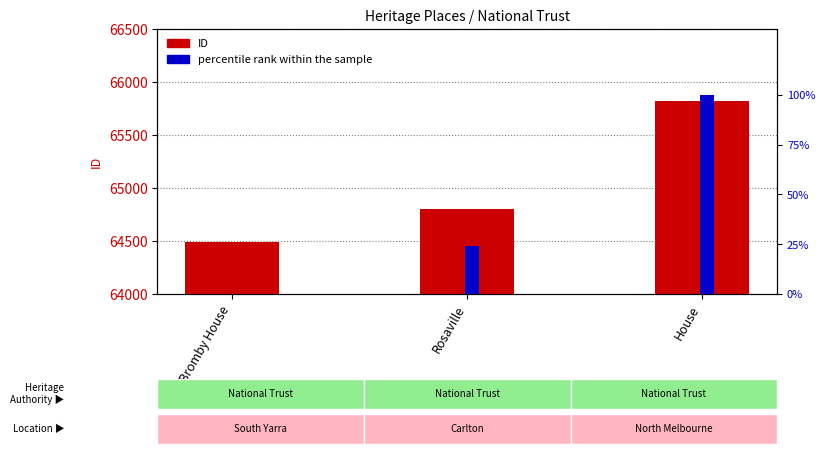

How many bars are there in each group?

2